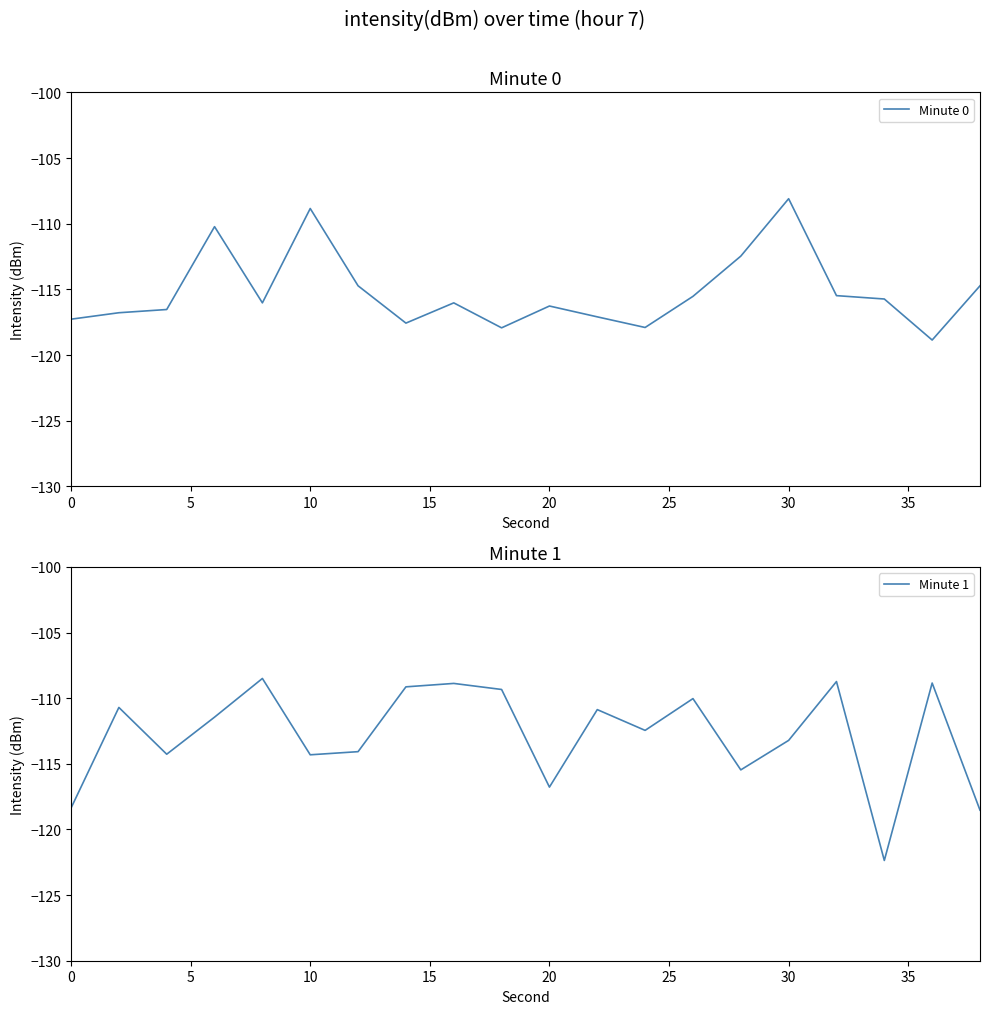

How many distinct data groups are displayed?

2